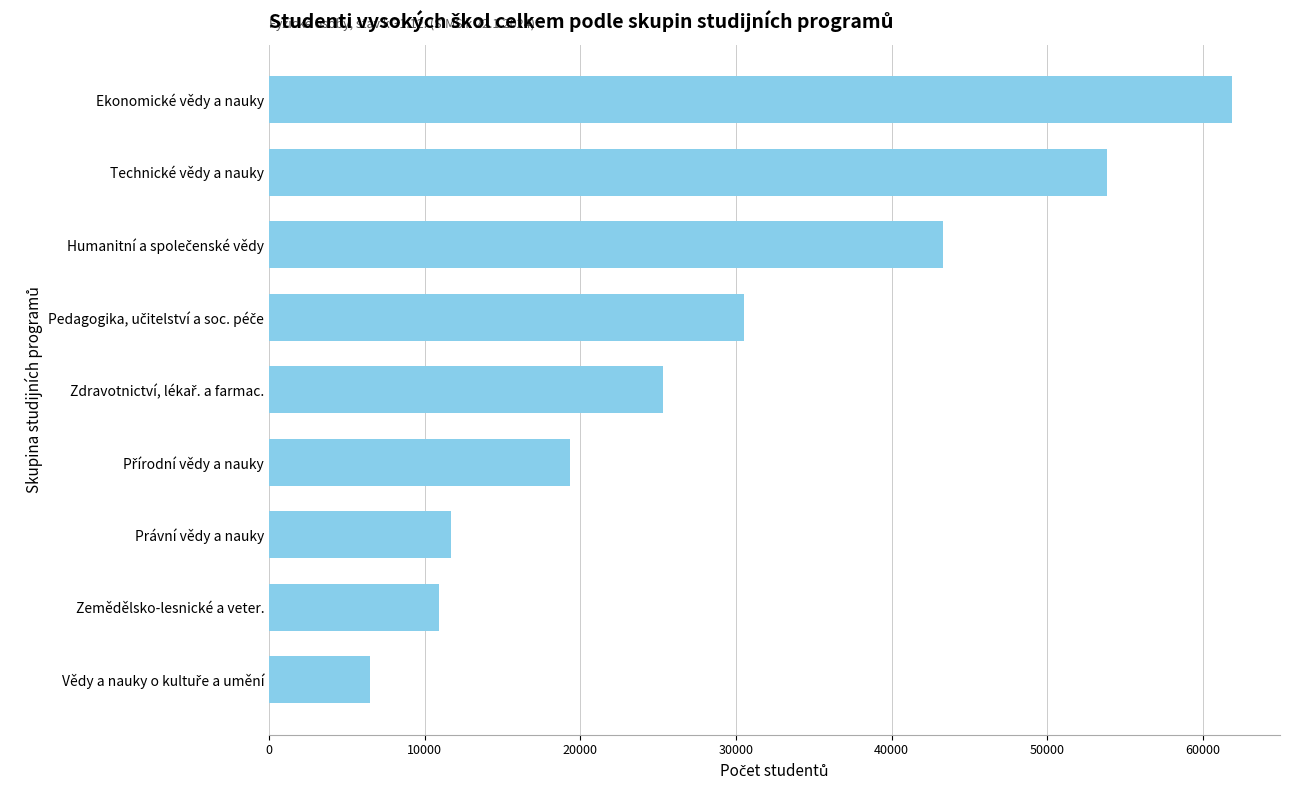

Which label corresponds to the largest value in the chart?

Ekonomické vědy a nauky